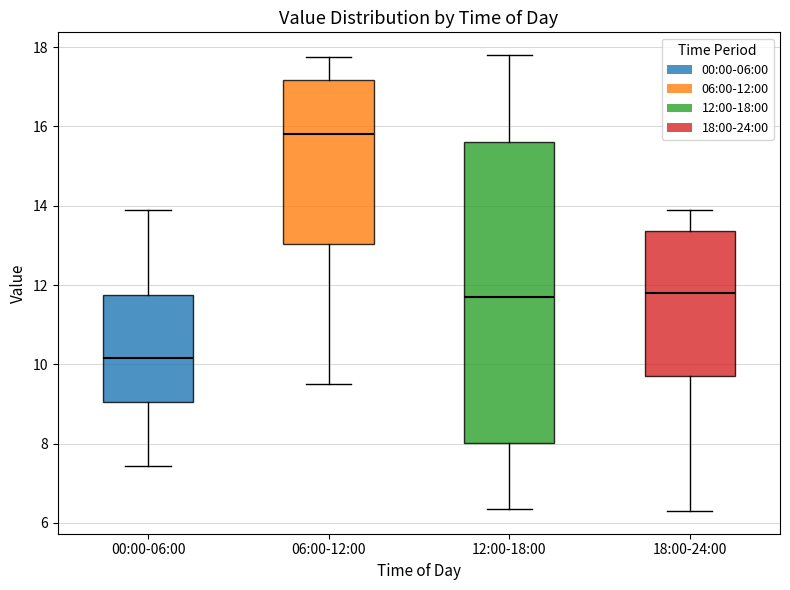

Where does the median line of the box for 18:00-24:00 sit on the y-axis? The values are not printed on the chart, so give them approximately, as read against the axis.

11.8